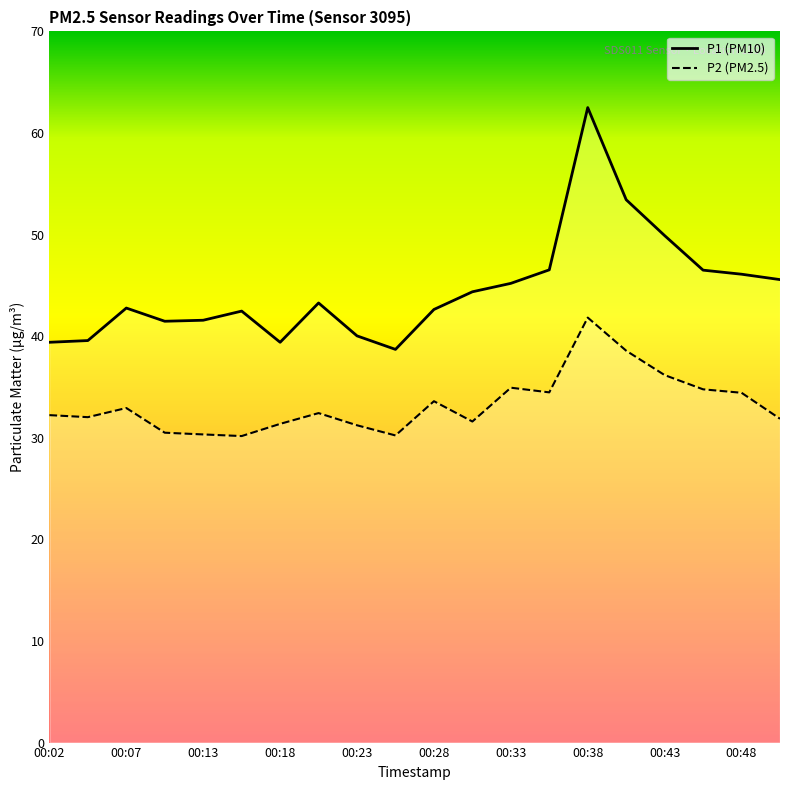

Reading right to left, list all the values displayed in this chart.

P1 (PM10): 45.6	46.1	46.5	49.9	53.4	62.5	46.5	45.2	44.4	42.6	38.7	40.0	43.3	39.4	42.5	41.6	41.5	42.8	39.6	39.4
P2 (PM2.5): 31.9	34.4	34.8	36.2	38.6	41.8	34.5	34.9	31.6	33.6	30.2	31.2	32.4	31.4	30.2	30.3	30.5	32.9	32.0	32.2